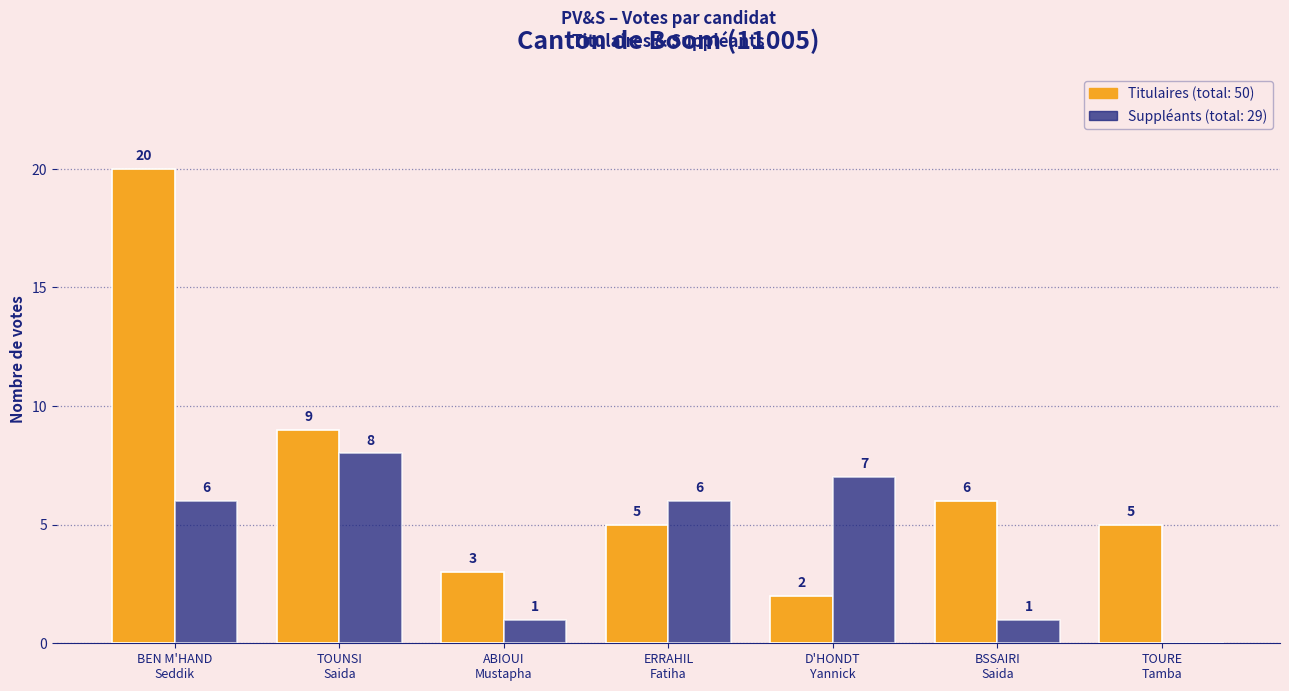

What is the greatest value displayed?

20